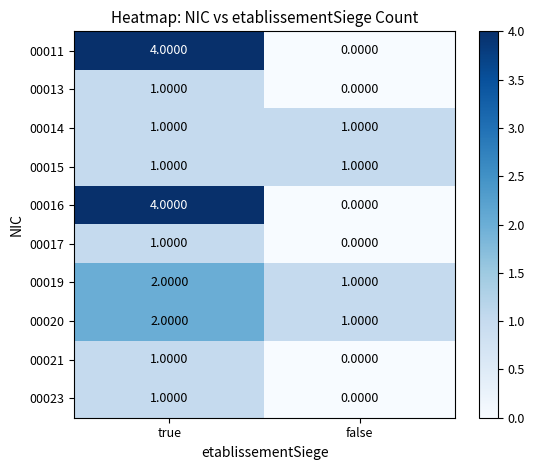

Is the value of 00016 at false greater than the value of 00011 at true?

No